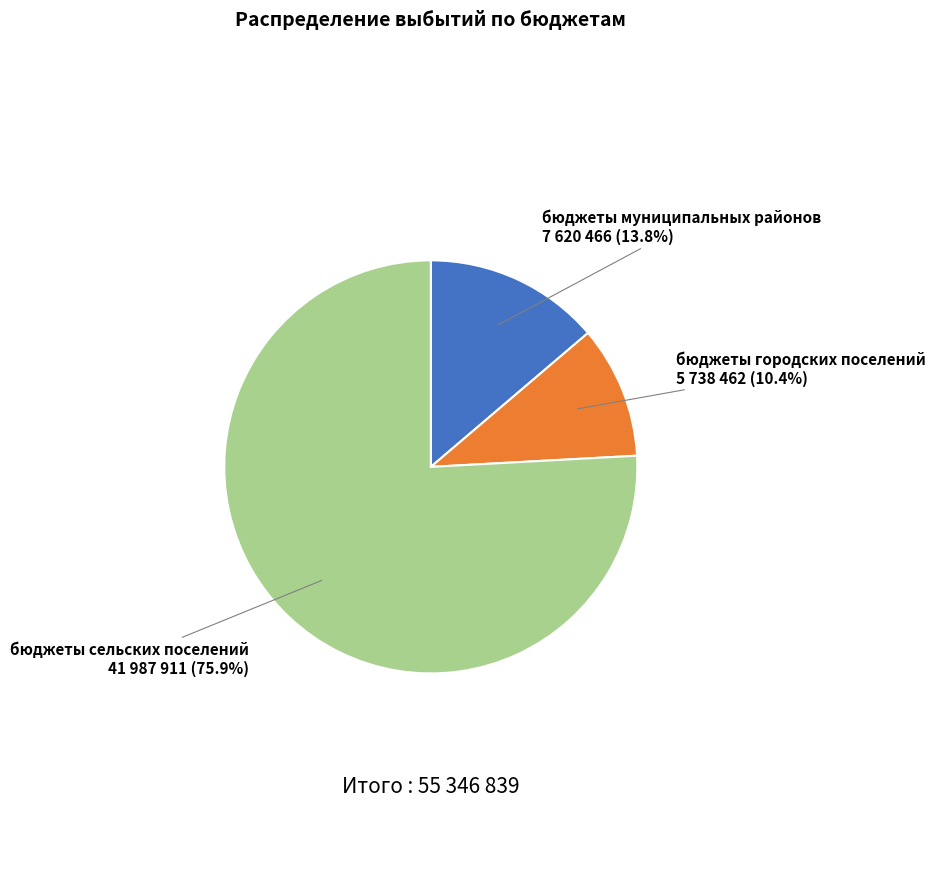

To the nearest percent, what percentage of the pie is бюджеты муниципальных районов?

14%